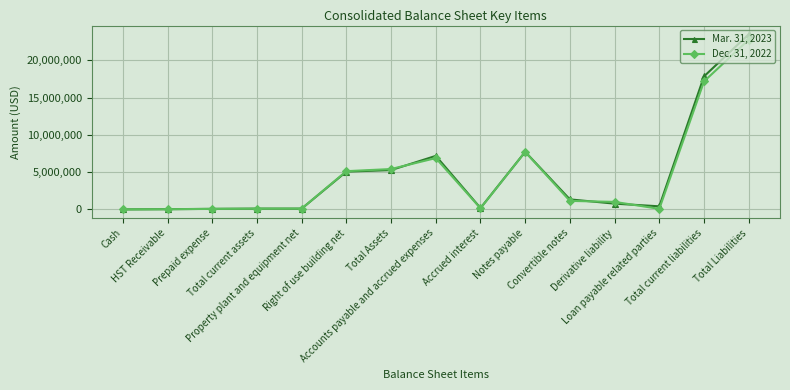

Which series has the largest range (max minus min)?

Mar. 31, 2023